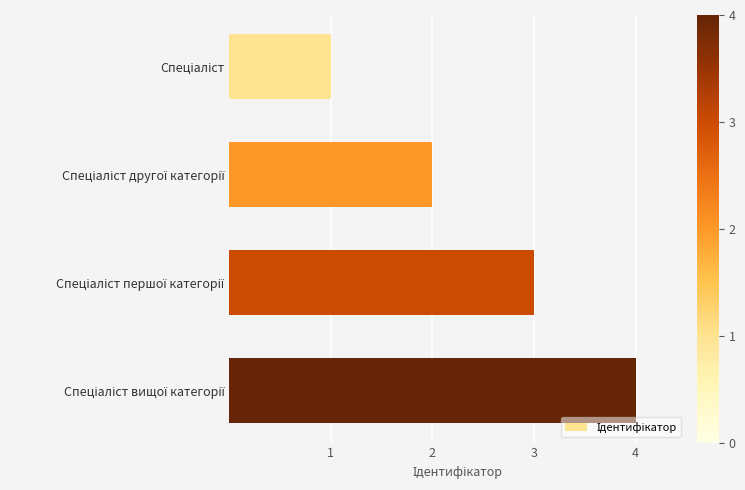

What is the sum of all values?

10